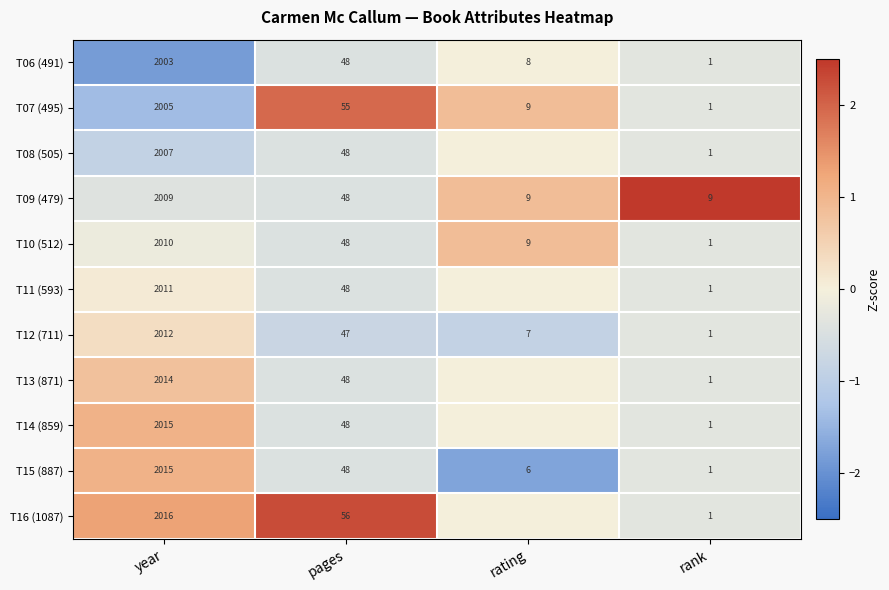

What value does the T10 (512) series have at rating, to the nearest 10?

10